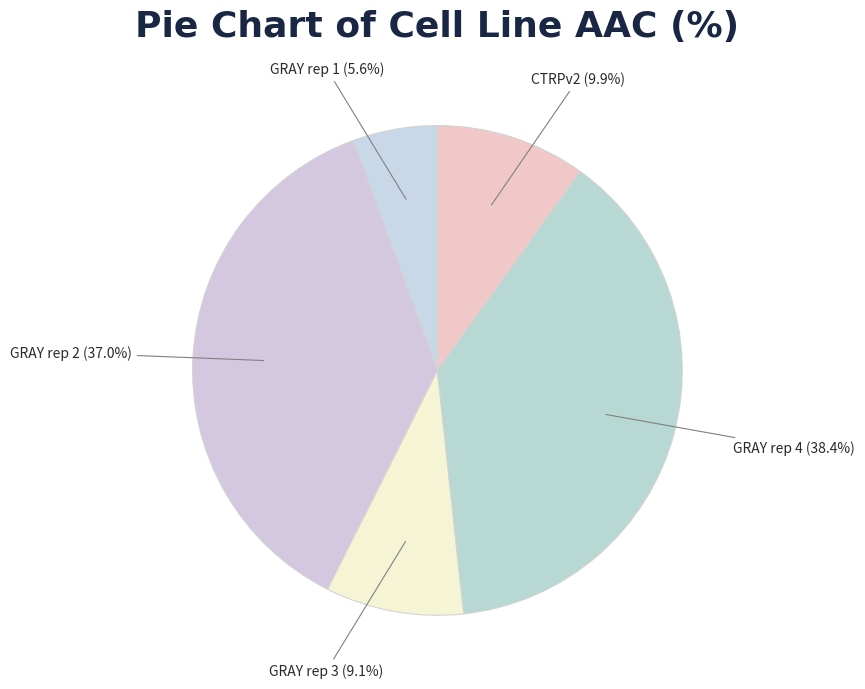

Which category has the biggest portion of the pie?

GRAY rep 4